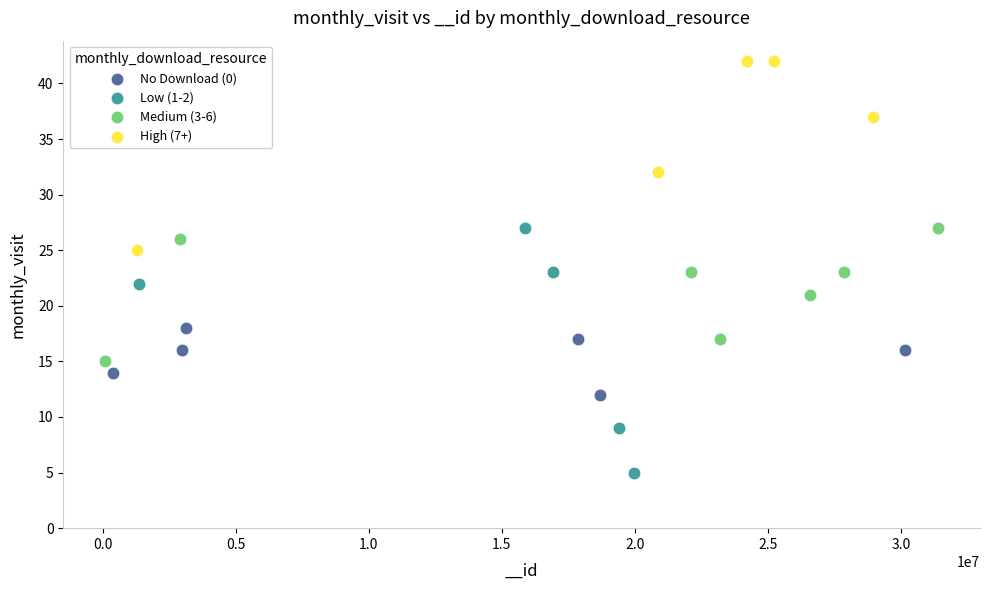

What are all the series names shown in the legend?

No Download (0), Low (1-2), Medium (3-6), High (7+)